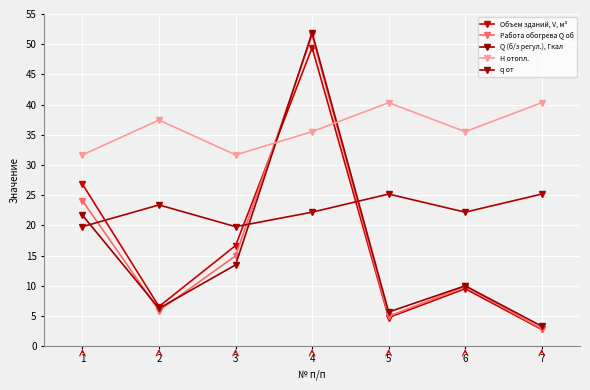

How many lines are shown in the chart?

5